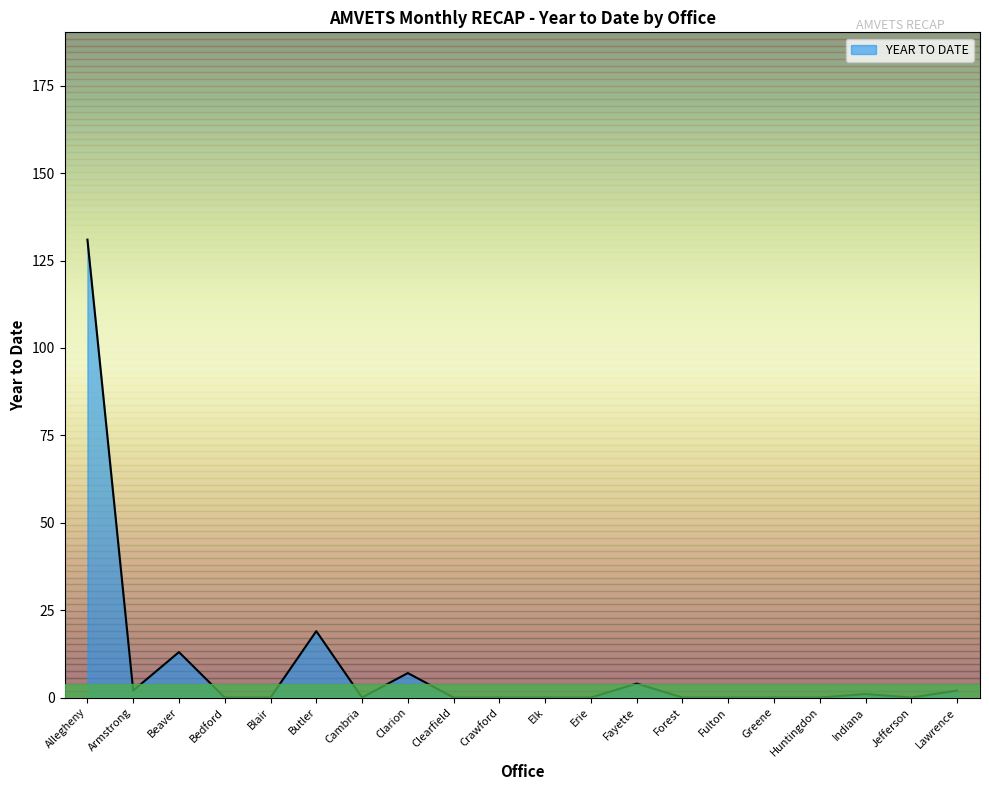

At which label is the value closest to 65?

Butler